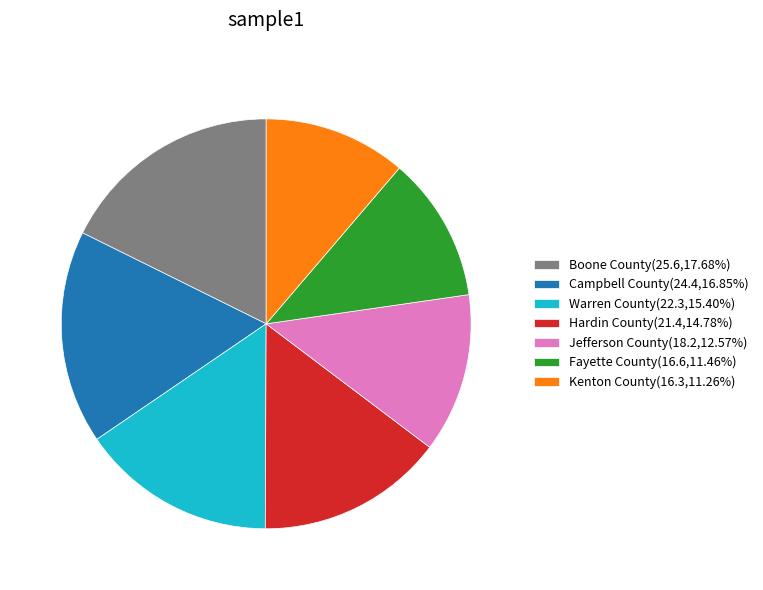

Do Warren County(22.3,15.40%) and Kenton County(16.3,11.26%) together represent more than half of the pie?

No